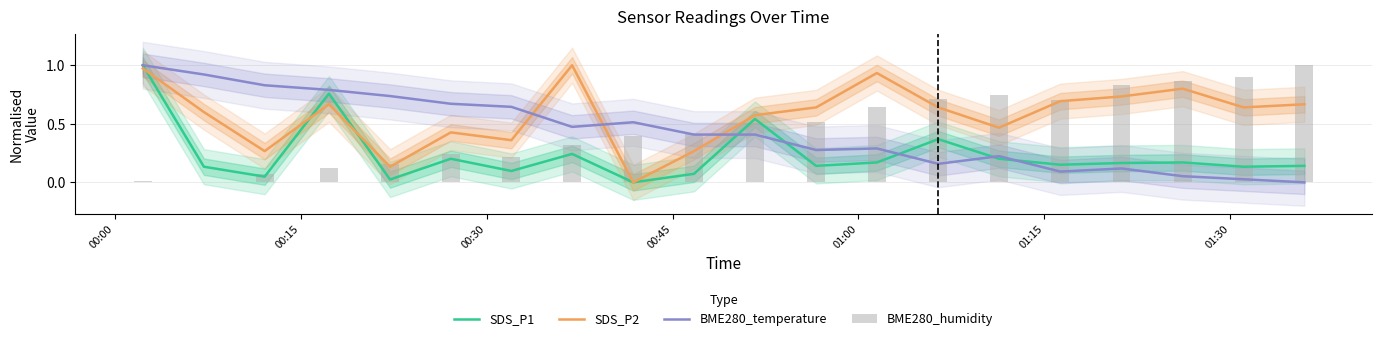

How many data points in SDS_P2 are above 0?

19